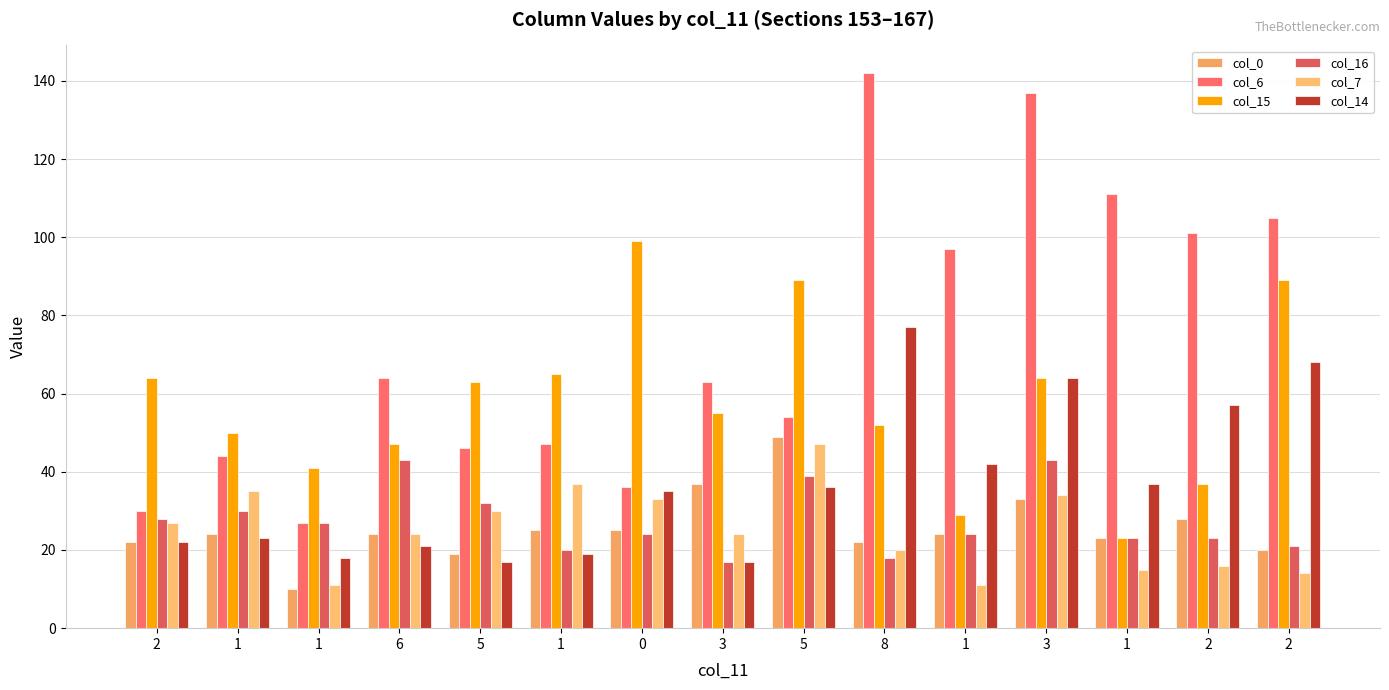

At 1, list the series in order from smallest to largest.

col_14, col_0, col_16, col_7, col_6, col_15